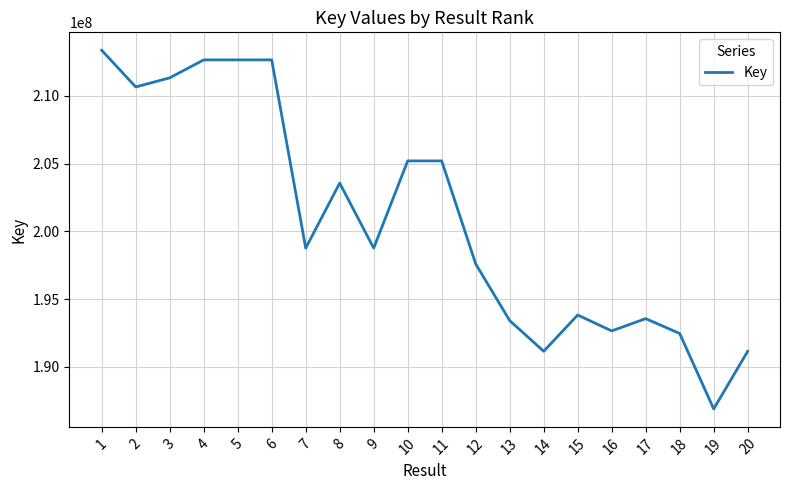

What is the maximum value shown in the chart?

213360694